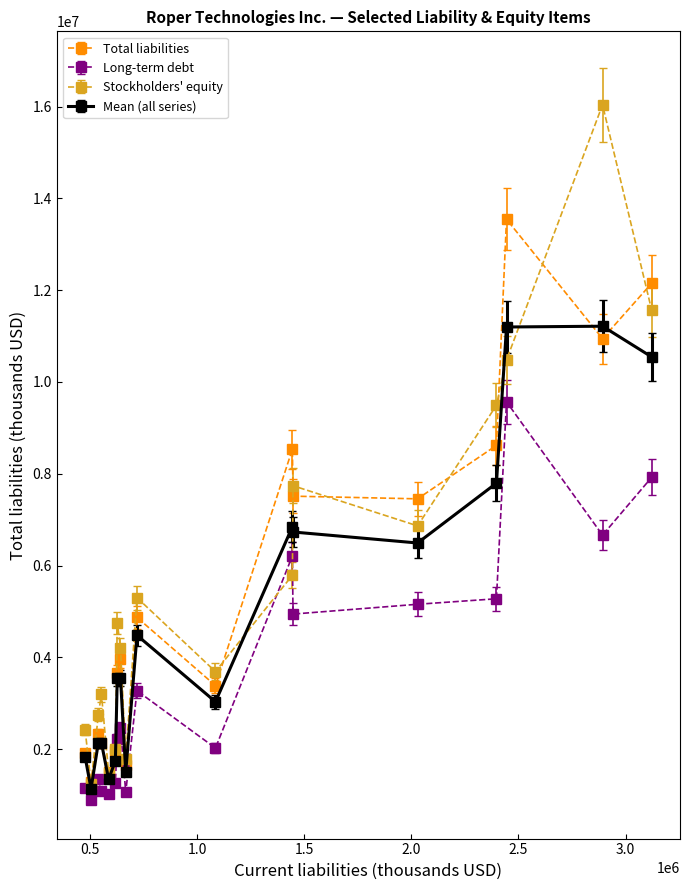

Which series has the widest spread of values?

Stockholders' equity